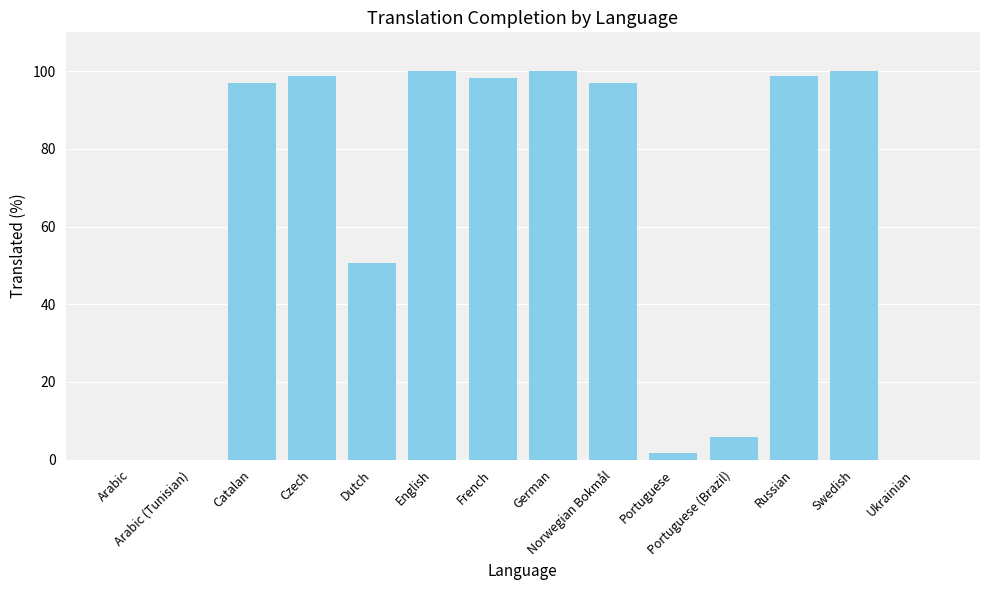

What is the maximum value shown in the chart?

100.0